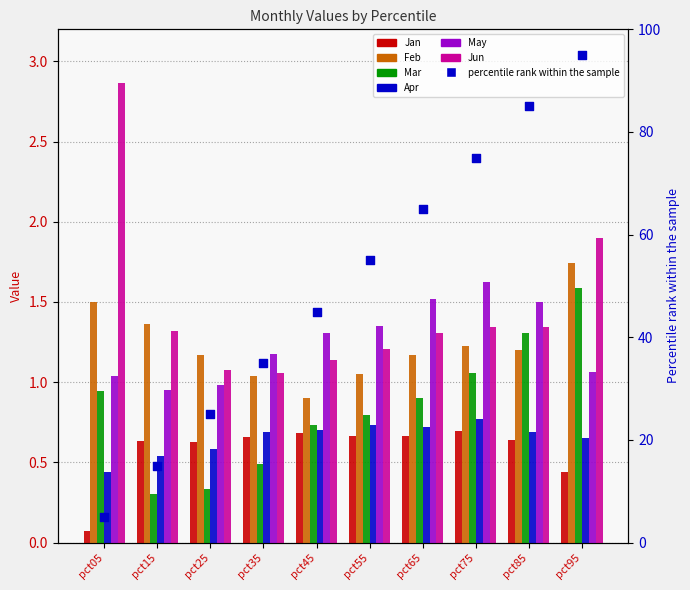

Which series has the largest total across all categories?

Jun